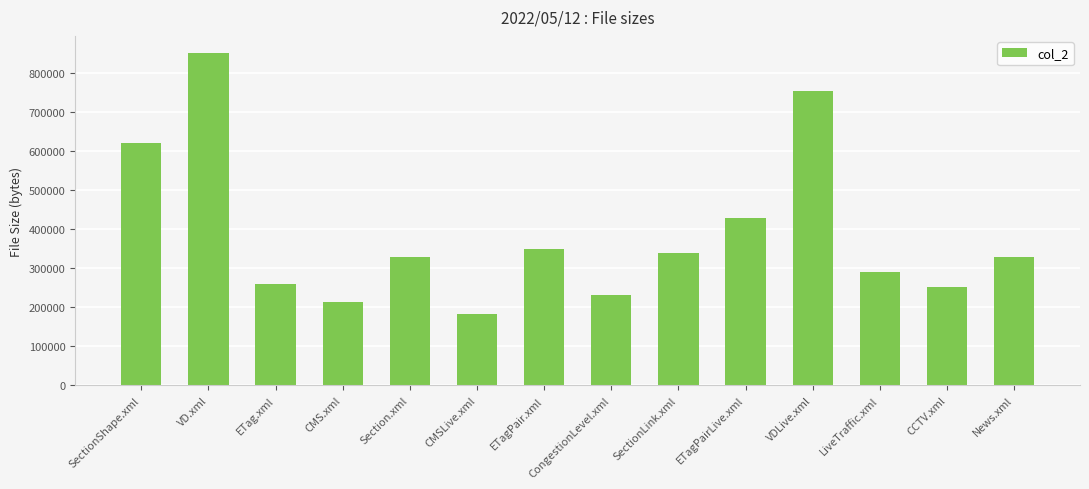

Read the value at ETagPair.xml, to the nearest 100.

348200